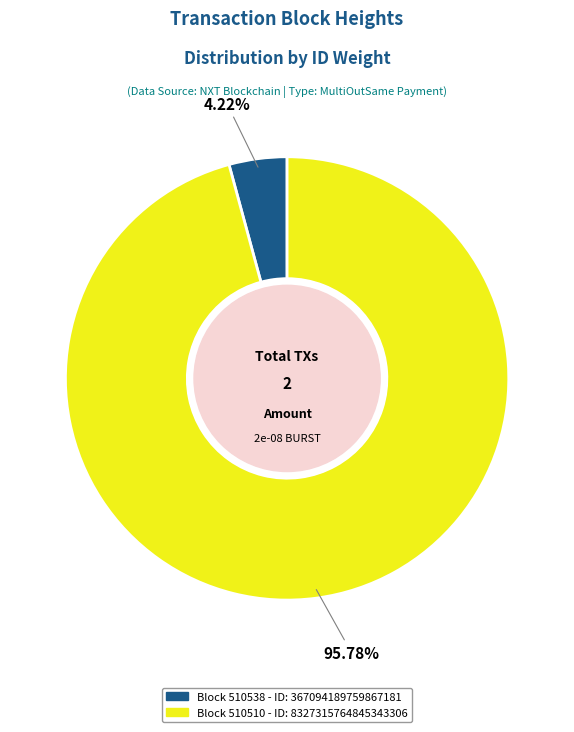

Does any single category account for the majority?

Yes